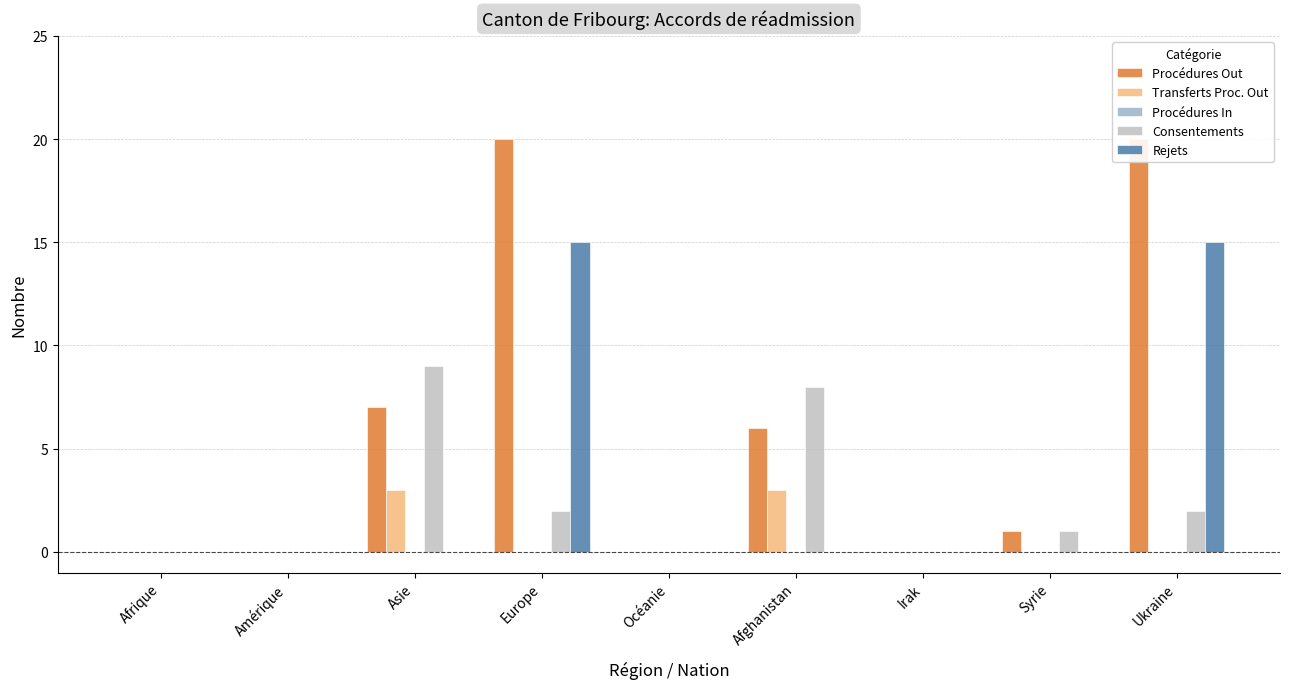

How many bars are there in each group?

5